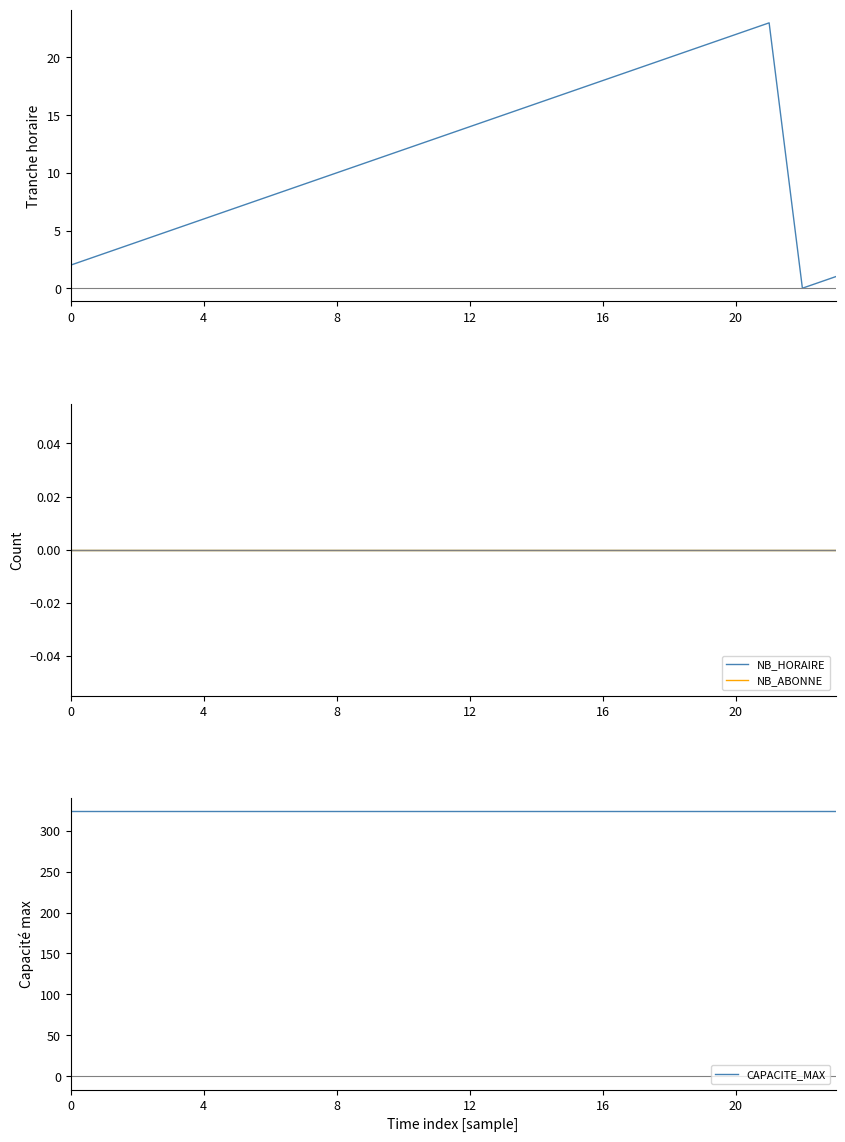

The NB_HORAIRE series shows 0 at 20. True or false?

True